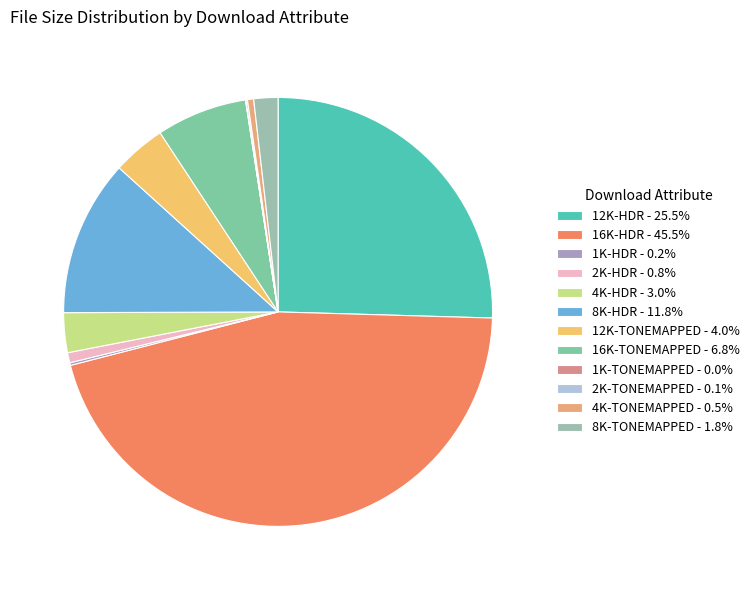

Which slice is the largest?

16K-HDR